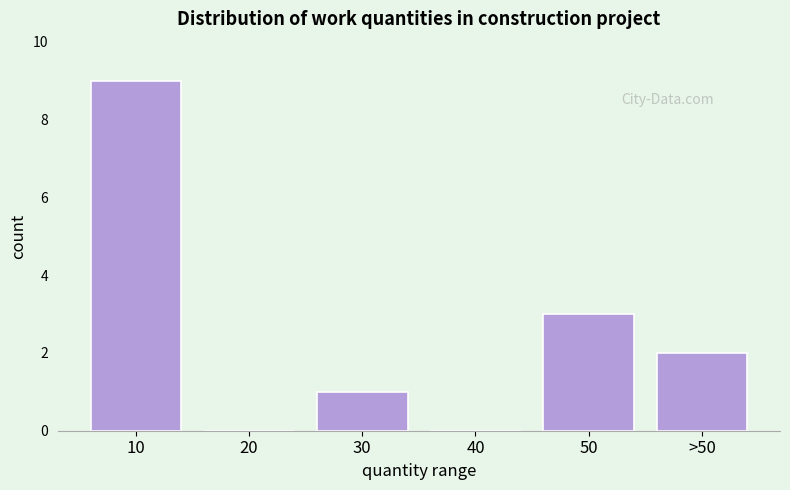

Reading left to right, extract all data points from this chart.

10=9	20=0	30=1	40=0	50=3	>50=2